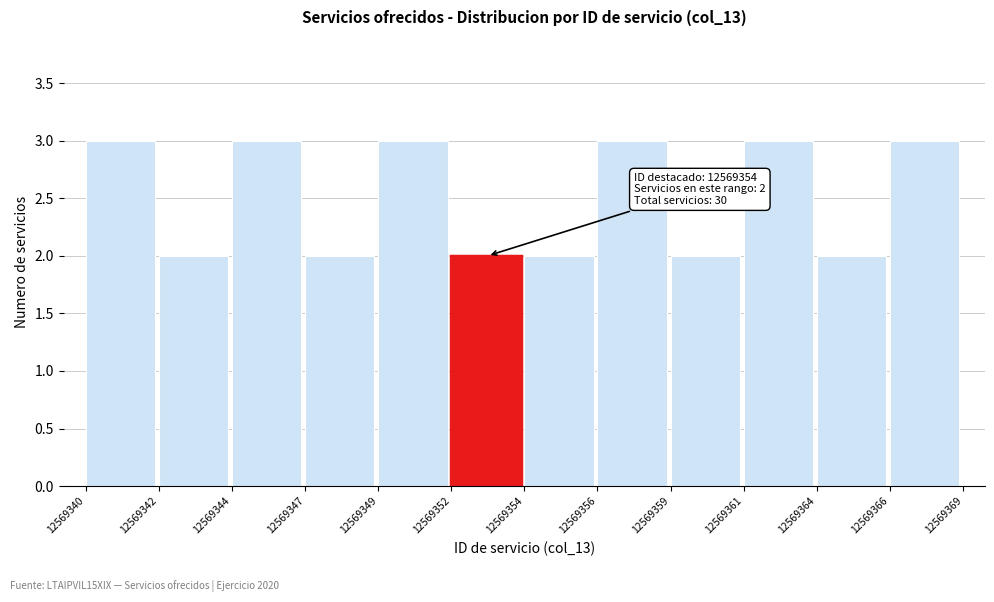

Reading right to left, what are all the values shown in this chart?

3	2	3	2	3	2	2	3	2	3	2	3